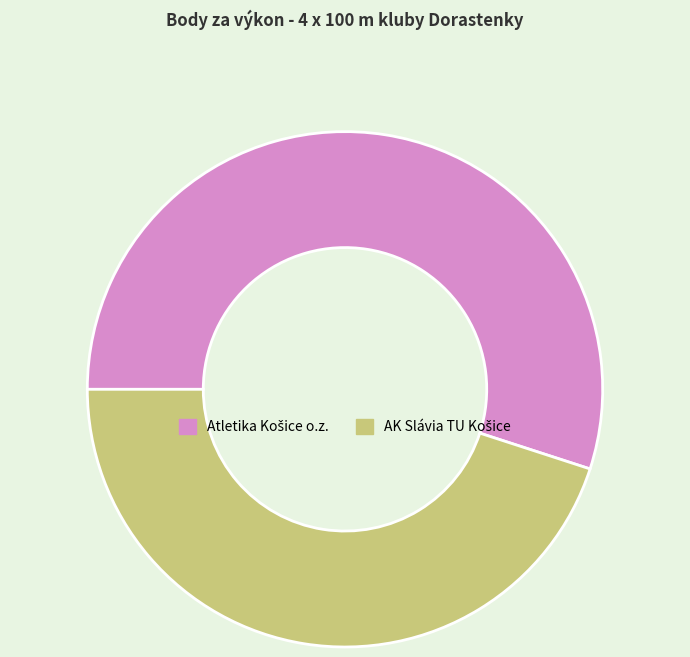

Count the number of slices in the pie.

2